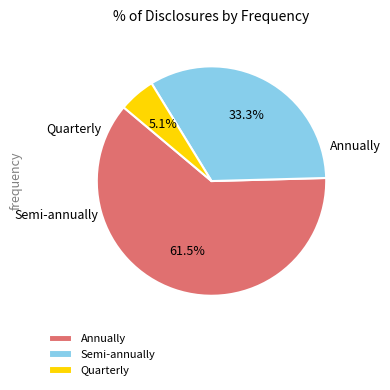

What is the change in value from Semi-annually to Quarterly?

-11